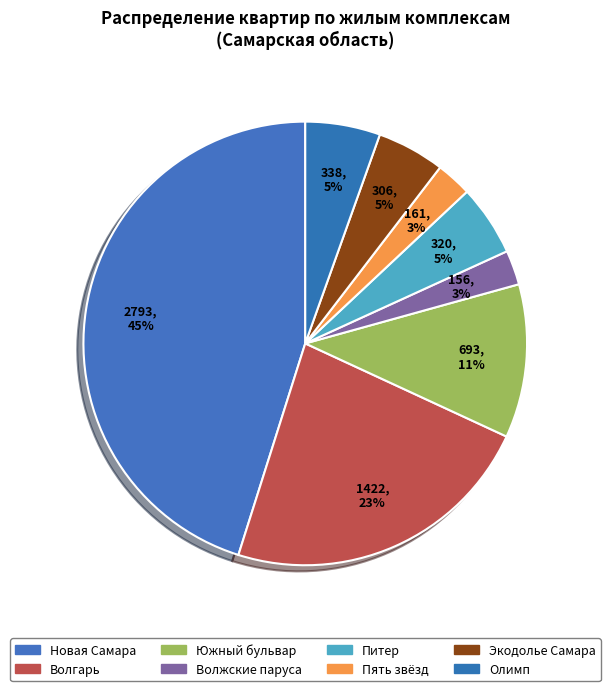

How many segments does this pie chart have?

8